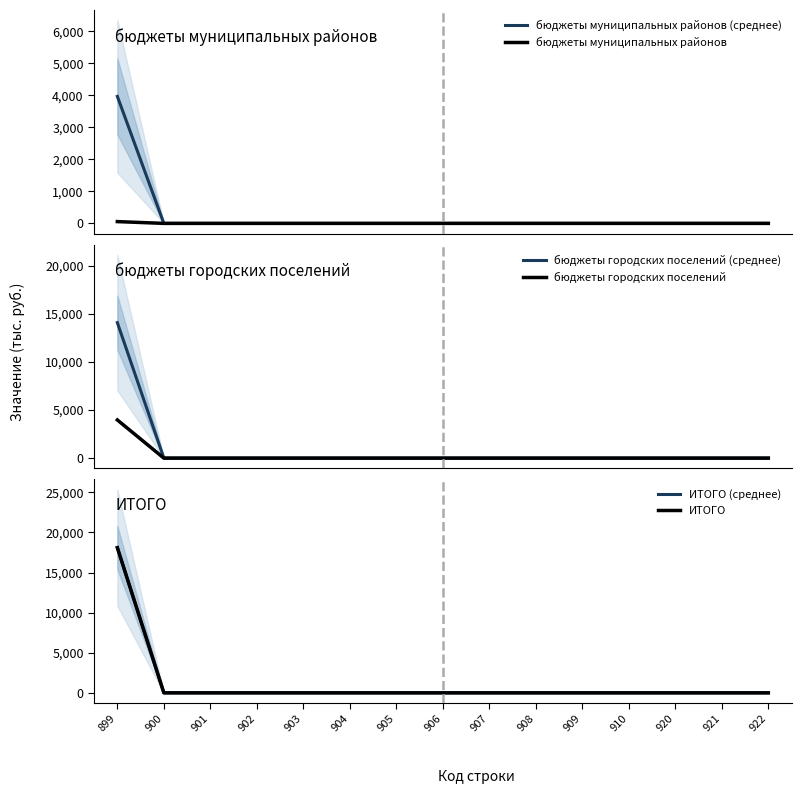

True or false: ИТОГО has a value of 0.0 at 907.

True